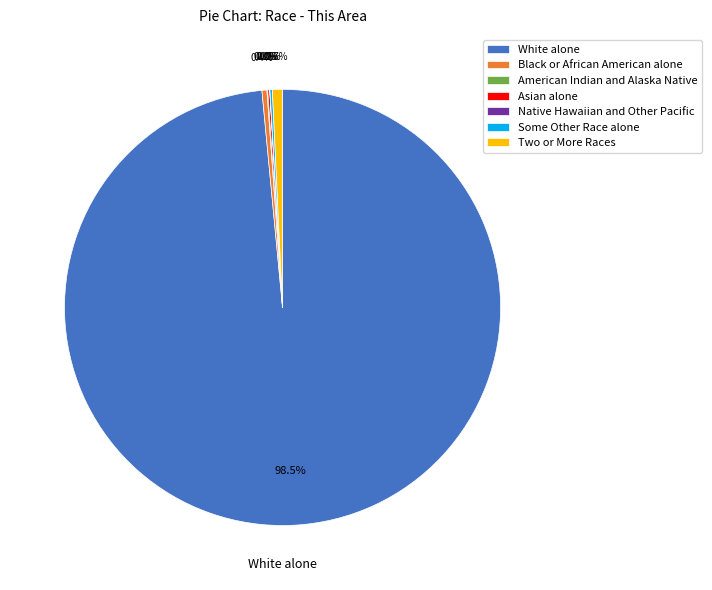

Which category has the biggest portion of the pie?

White alone